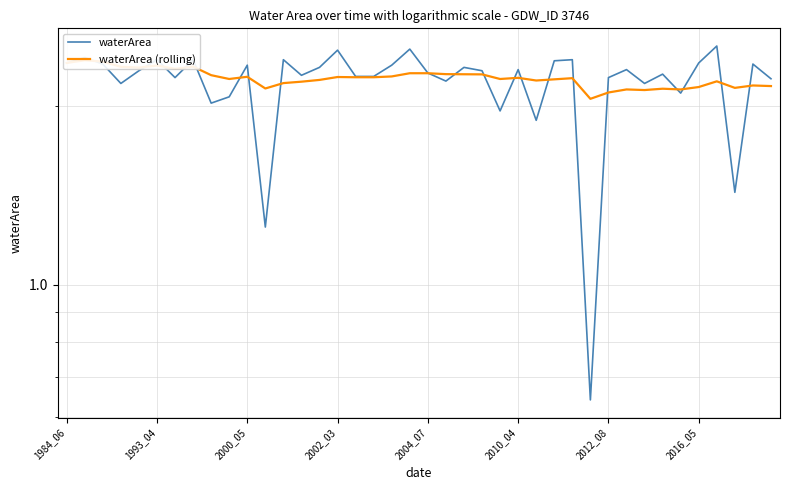

What is the smallest value displayed?

0.6